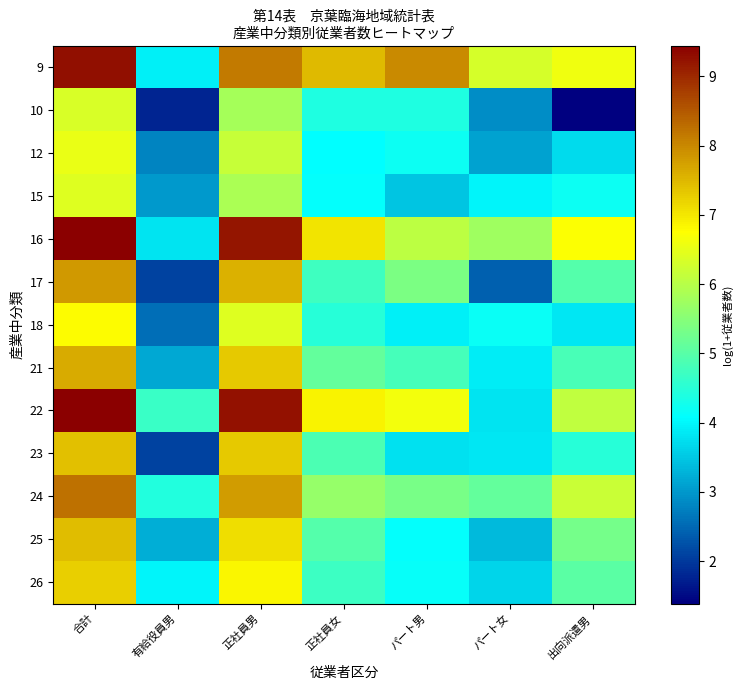

What is the spread (max minus min) of values at 正社員女?

3.4